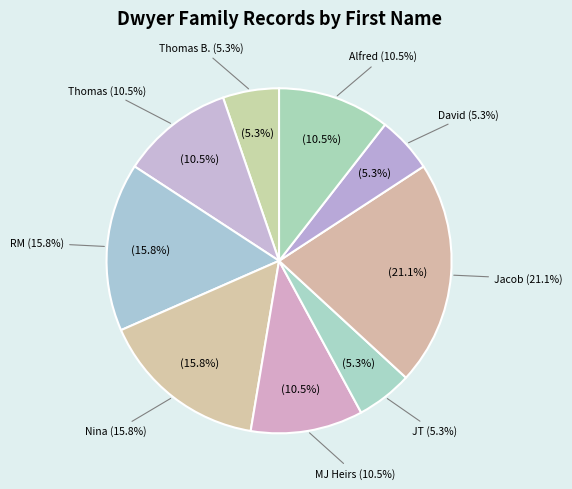

How many slices are in this pie chart?

9